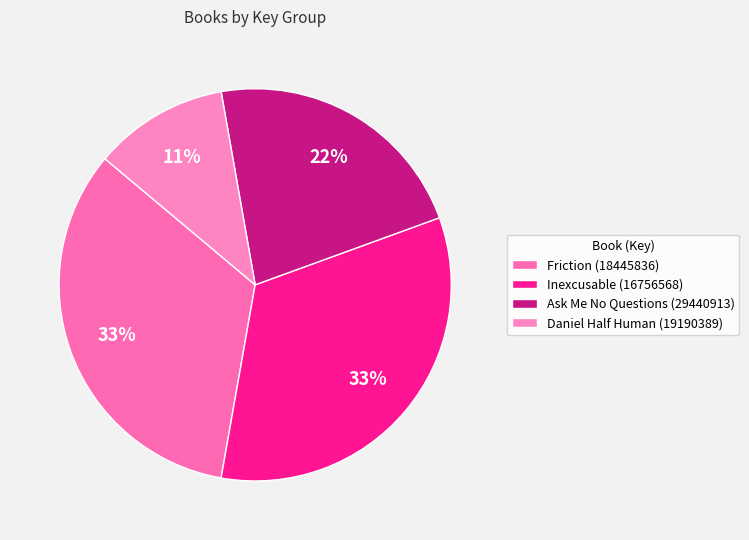

What percentage is the Ask Me No Questions (29440913) slice, to the nearest percent?

22%